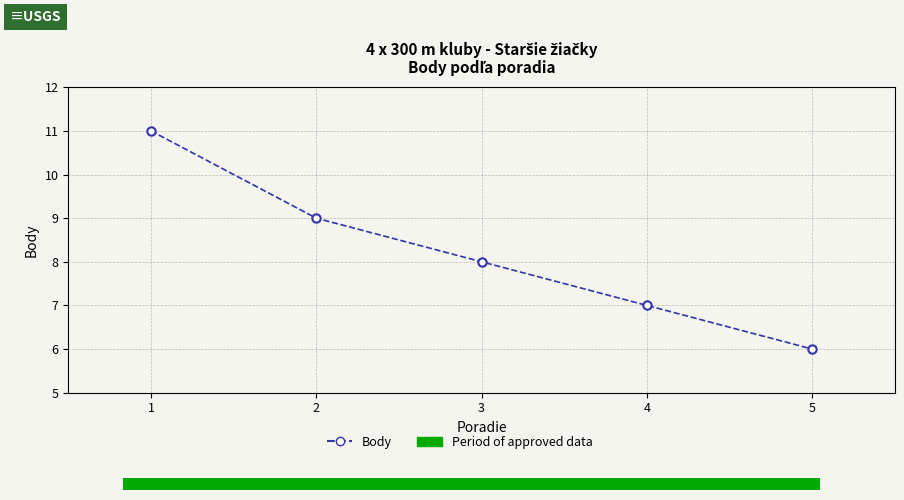

Which category has the lowest value across all series?

5